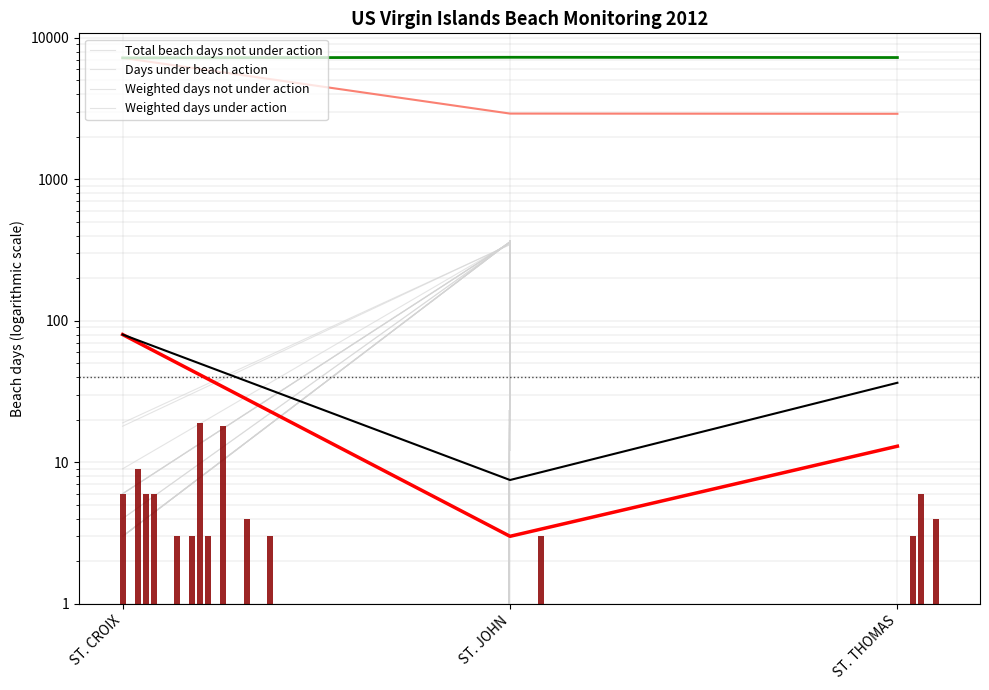

Is the value of Total beach days not under action at ST. CROIX greater than the value of Weighted days not under action at ST. JOHN?

No